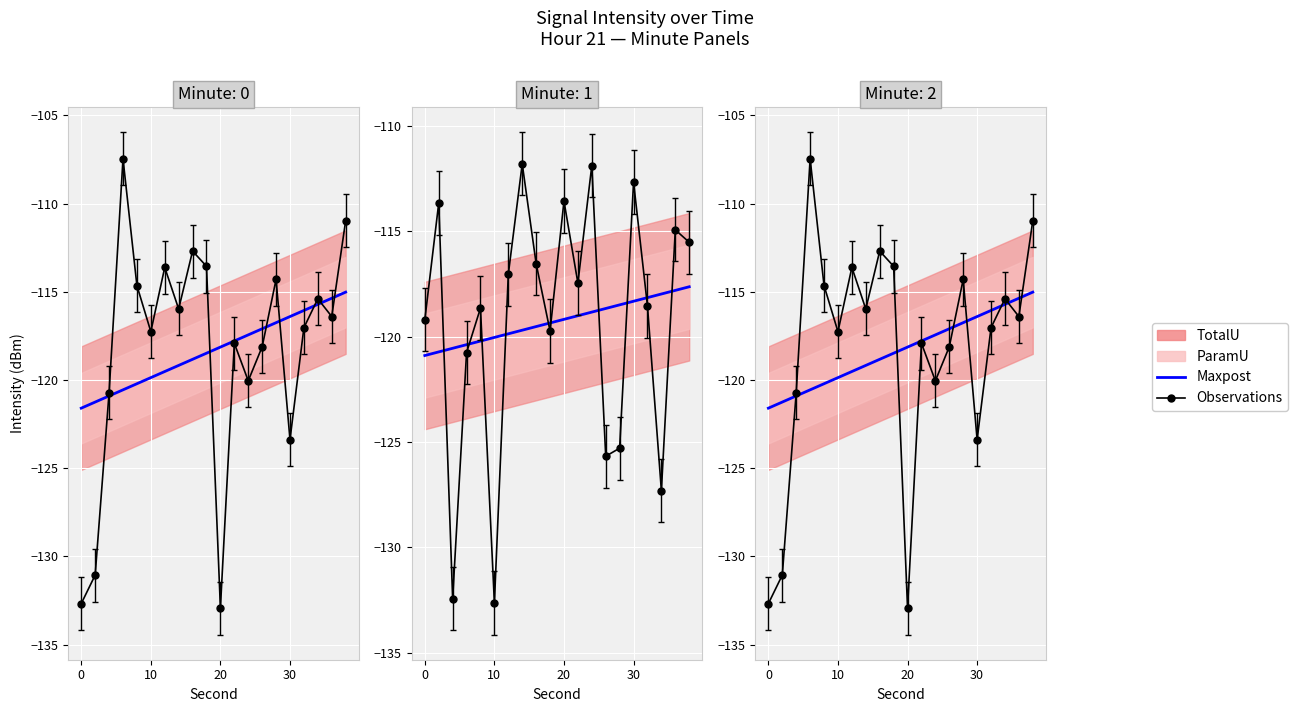

How many intersections are there between Maxpost and Observations?

7